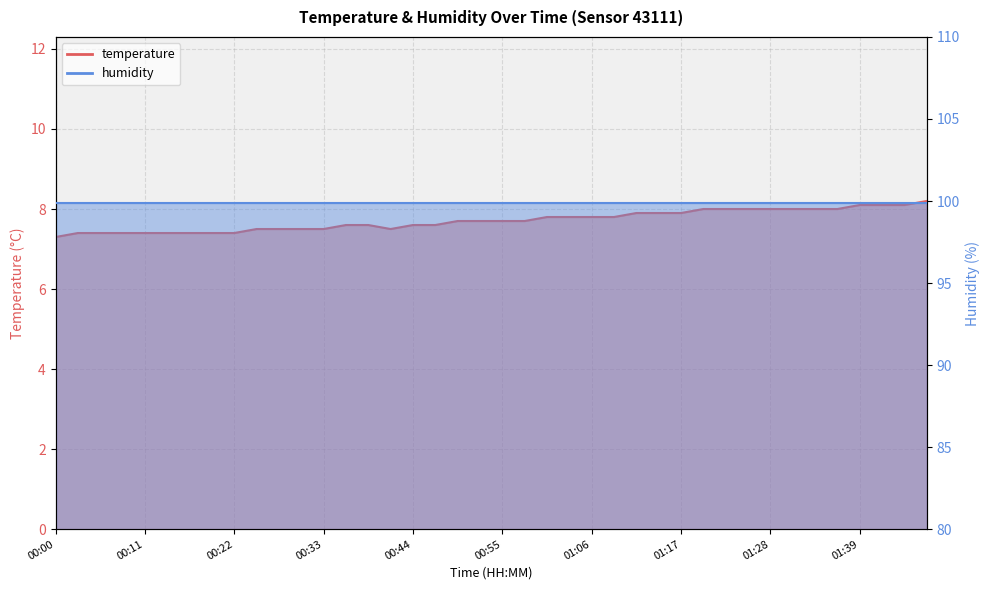

The chart shows a value of 5.5 at 01:14. True or false?

False